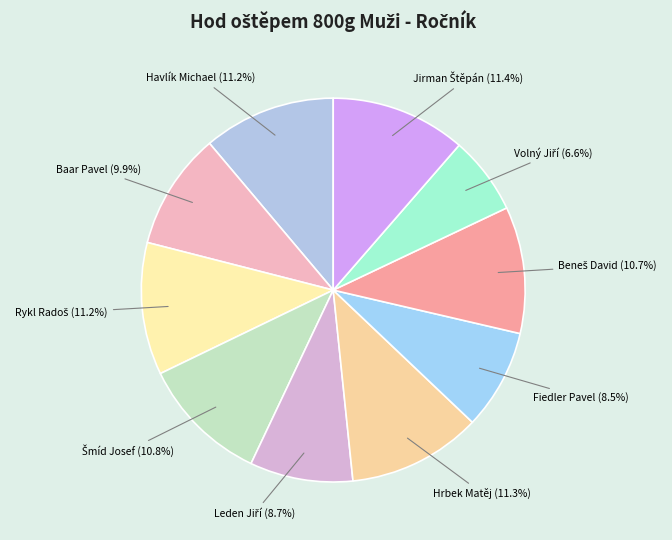

Is Baar Pavel the majority of the pie?

No